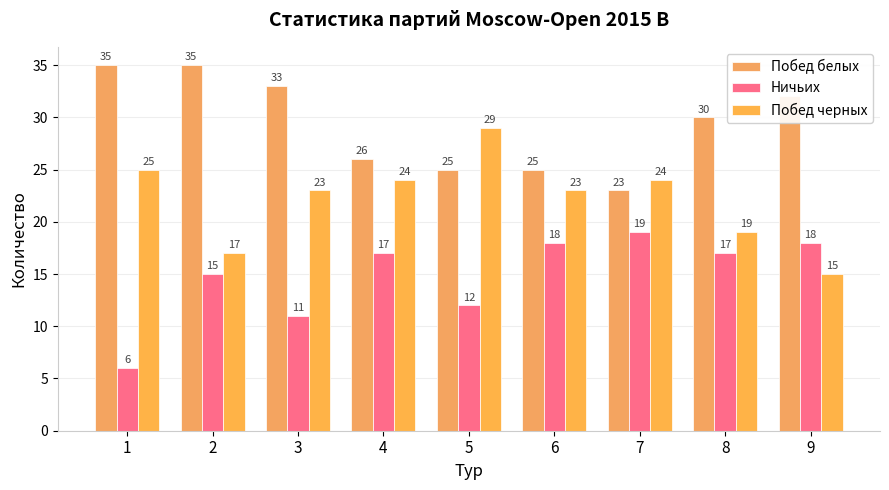

Is it true that Ничьих equals 11 at 3?

True